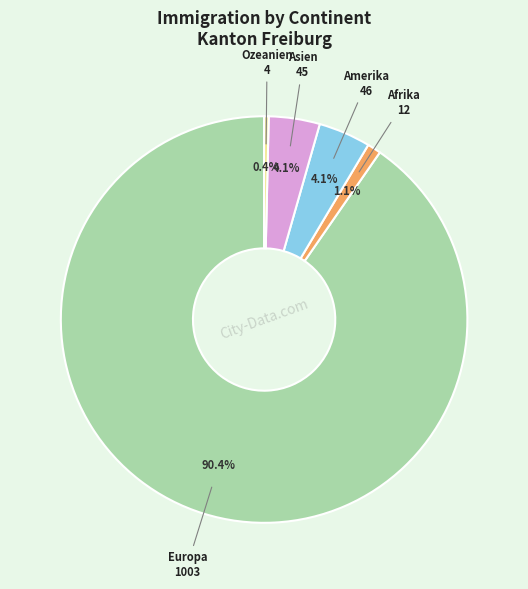

Rank the categories by value from lowest to highest.

Ozeanien, Afrika, Asien, Amerika, Europa